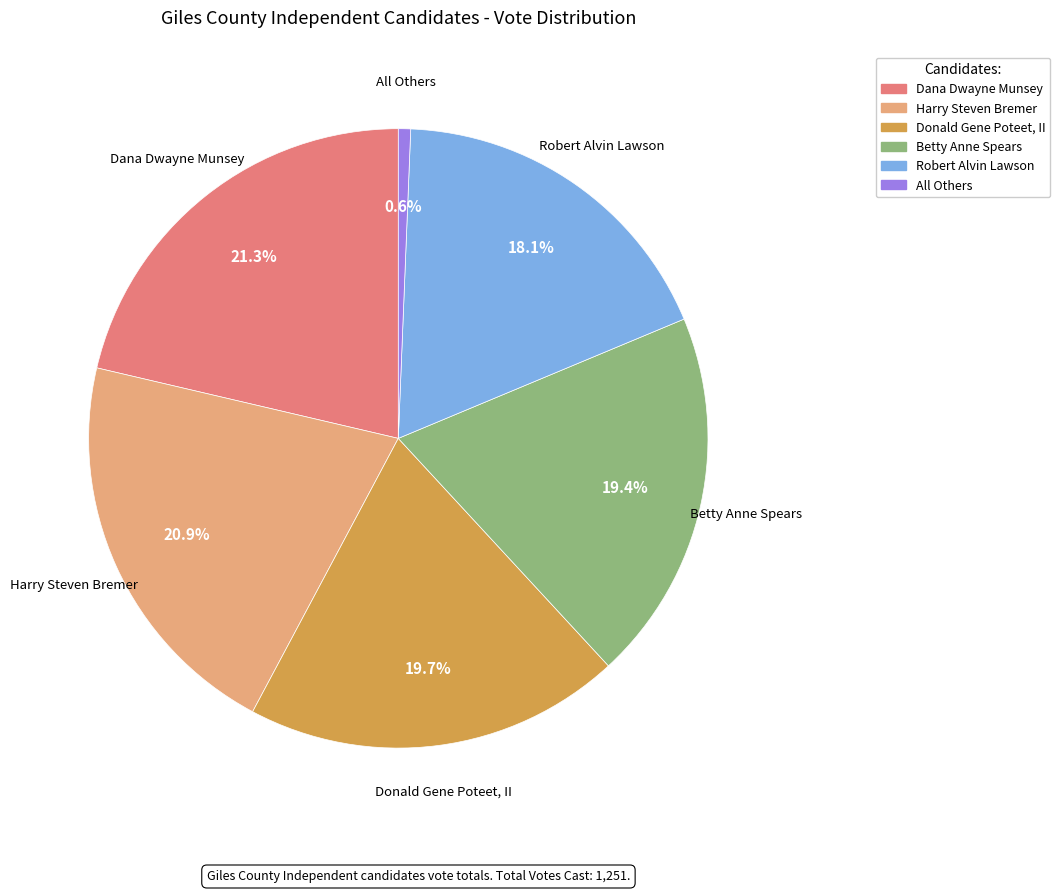

How many segments does this pie chart have?

6